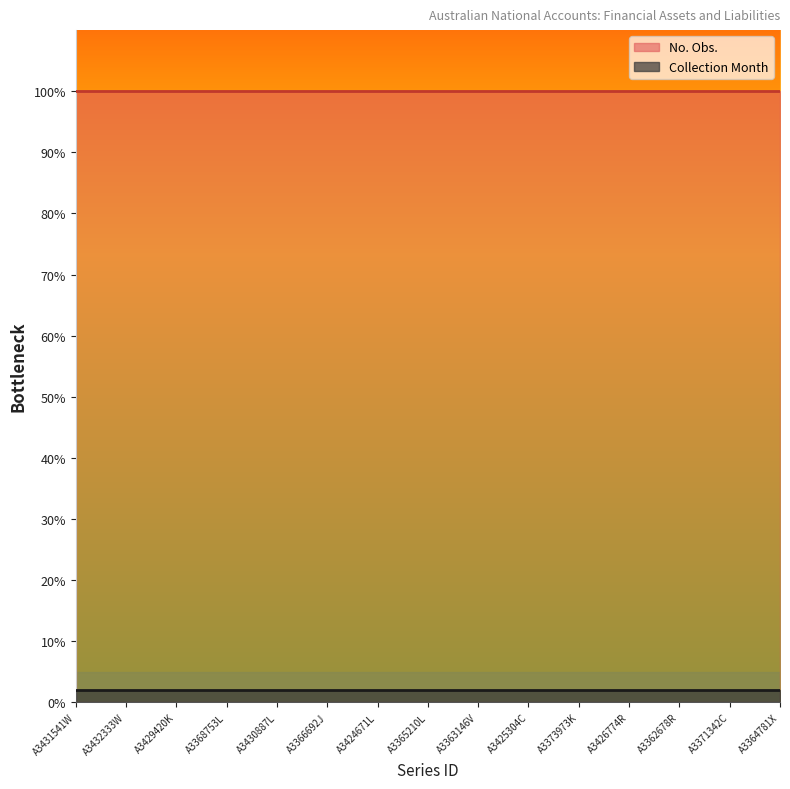

True or false: Collection Month has a value of 3 at A3364781X.

True